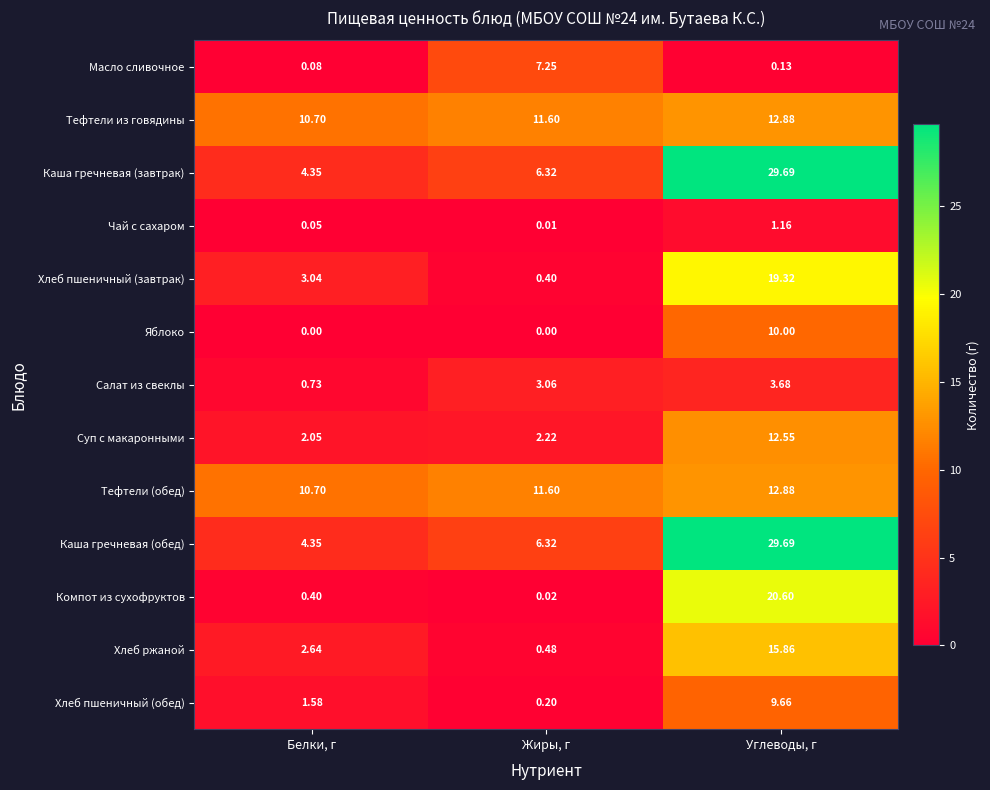

Which category has the highest value in the Салат из свеклы series?

Углеводы, г